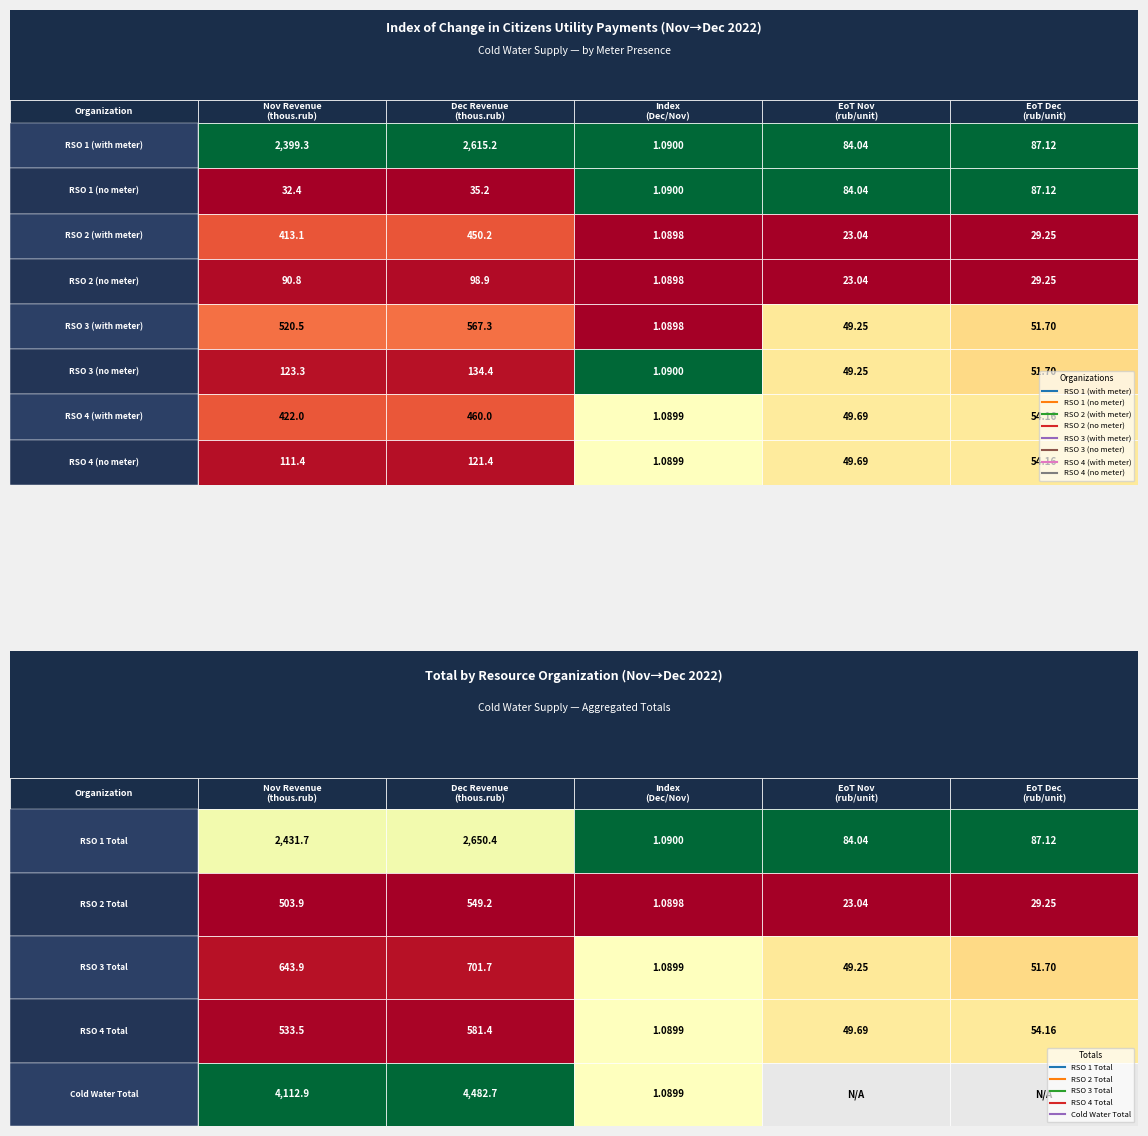

What is the sum of the RSO 4 (with meter) values at 0 and 3?

471.7